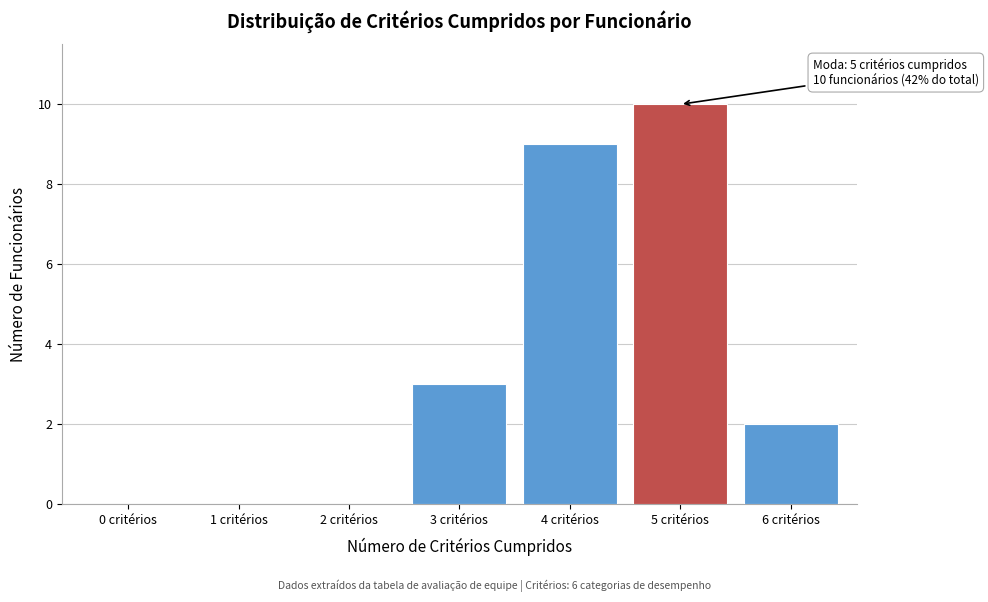

Reading right to left, what are all the values shown in this chart?

6 critérios=2	5 critérios=10	4 critérios=9	3 critérios=3	2 critérios=0	1 critérios=0	0 critérios=0